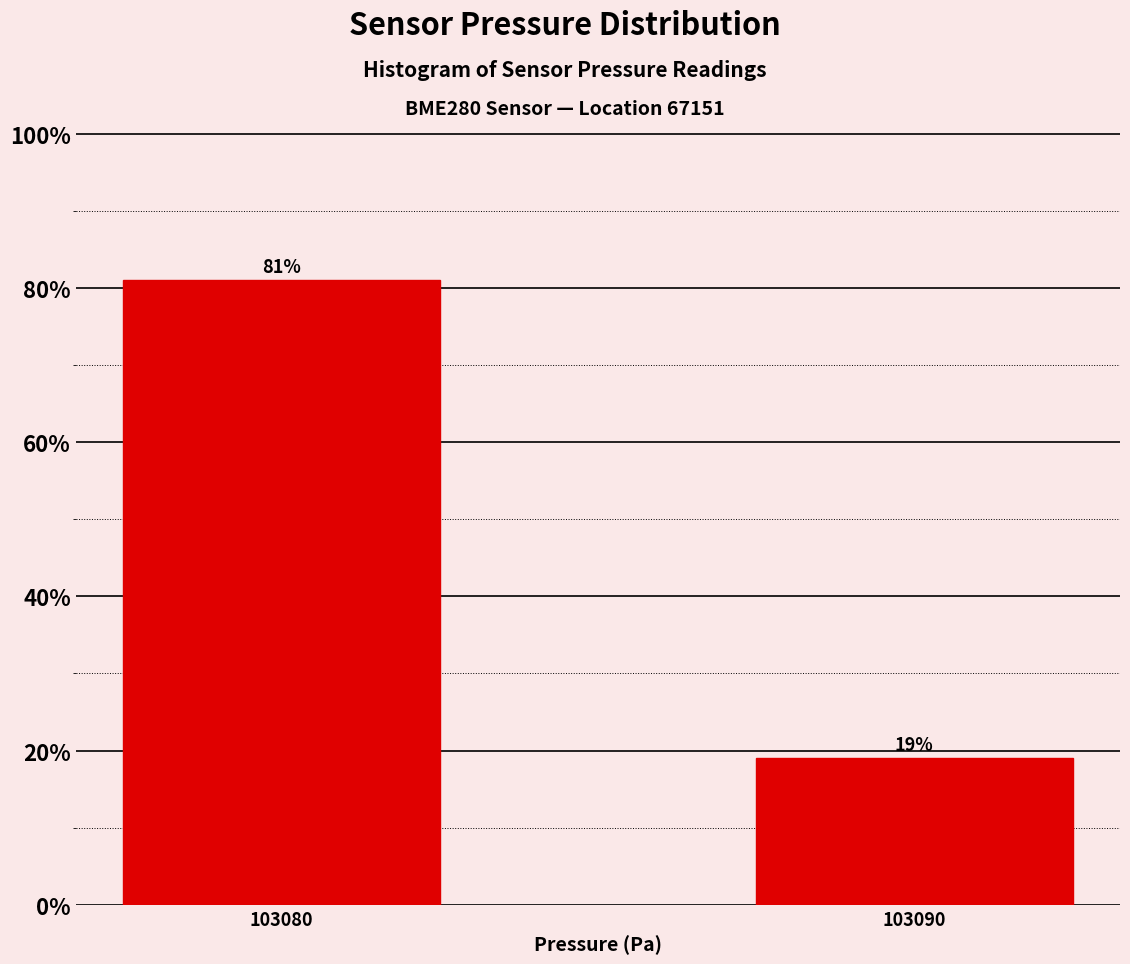

Reading left to right, extract all data points from this chart.

81.0	19.0